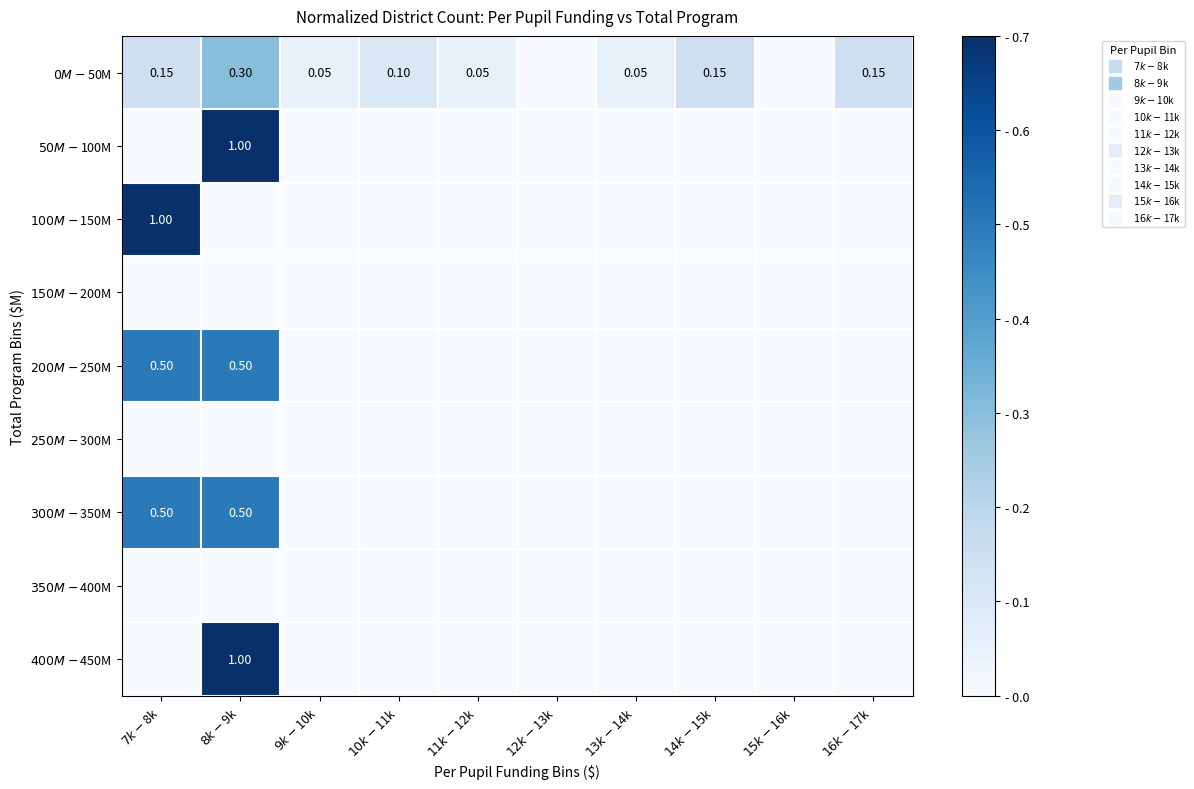

The $200M-$250M series shows 0.0 at $9k-$10k. True or false?

True